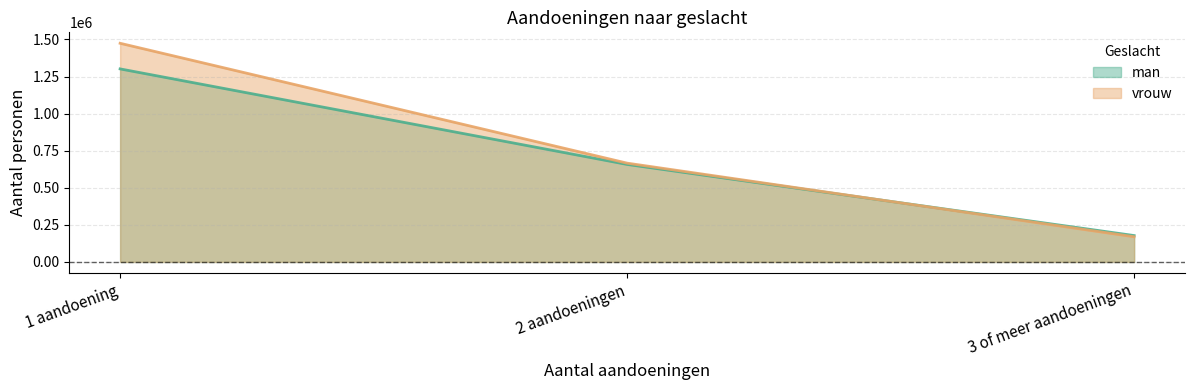

What position from the left is 1 aandoening?

1